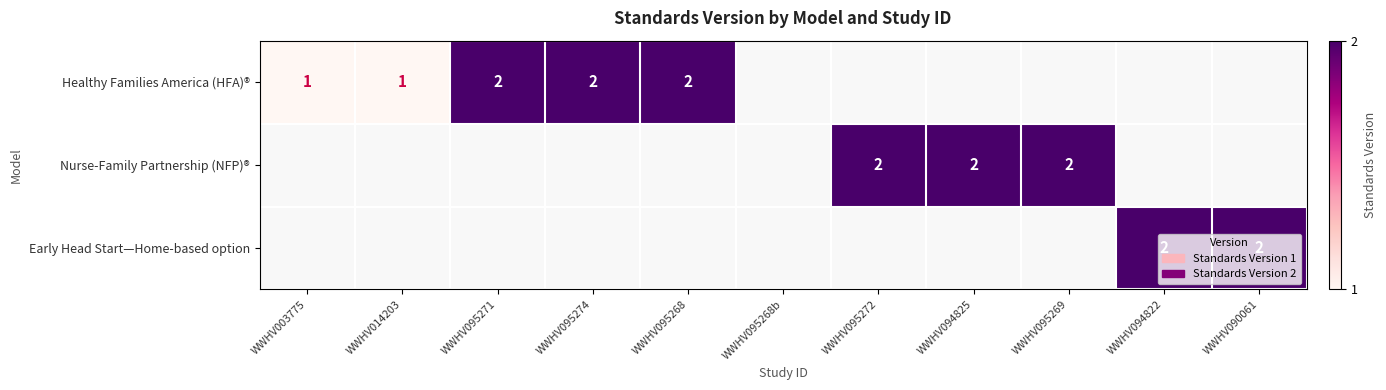

How many series are shown in this chart?

3